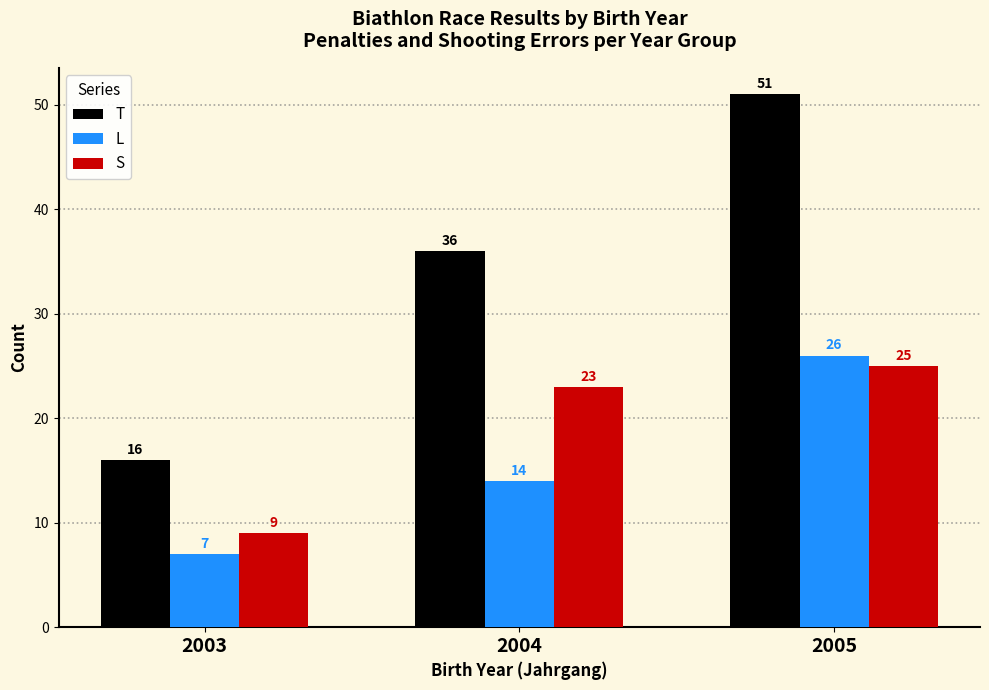

How many distinct data groups are displayed?

3